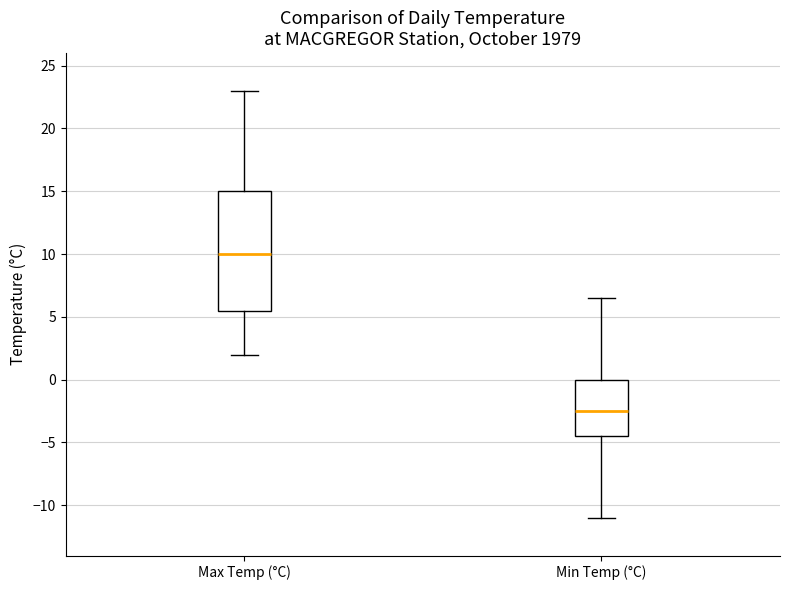

Where is the lower edge of the box for Min Temp (°C) on the y-axis? The values are not printed on the chart, so give them approximately, as read against the axis.

-4.5